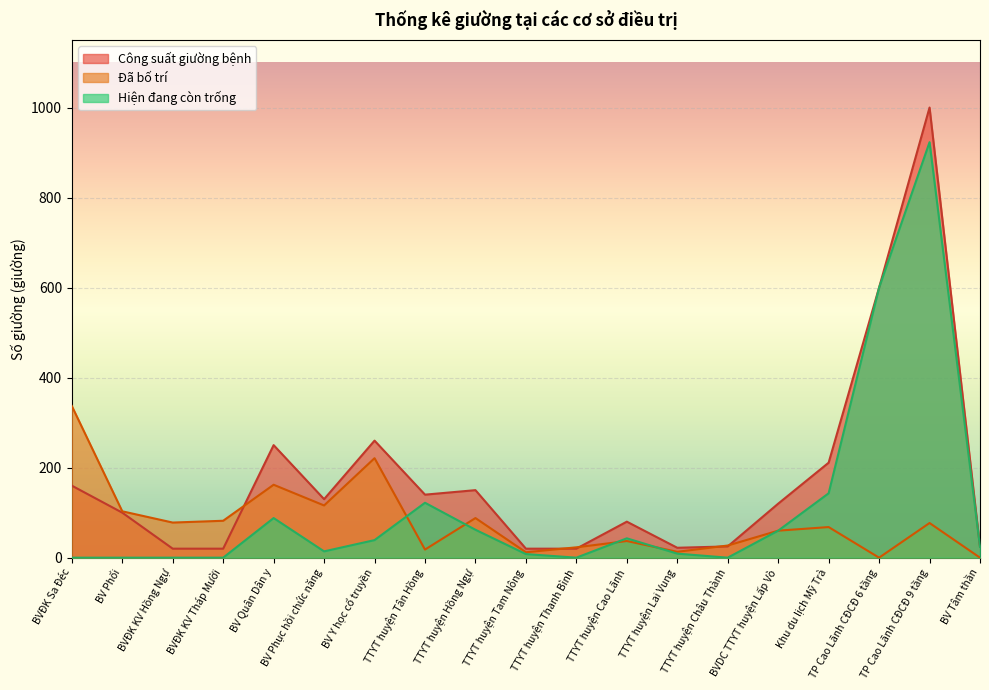

How many positive values does the Hiện đang còn trống series have?

13